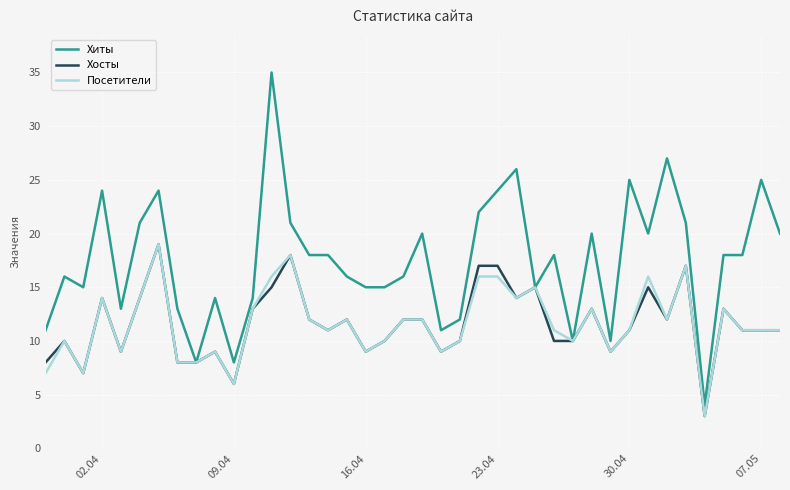

Which series has the largest total across all categories?

Хиты